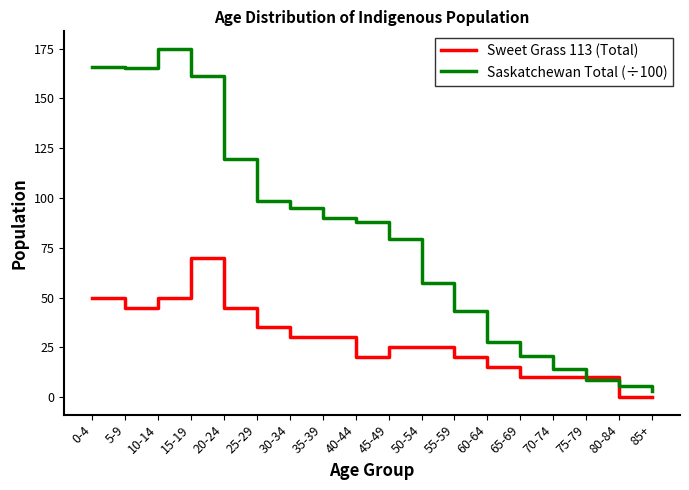

The Sweet Grass 113 (Total) series shows 25.0 at 50-54. True or false?

True